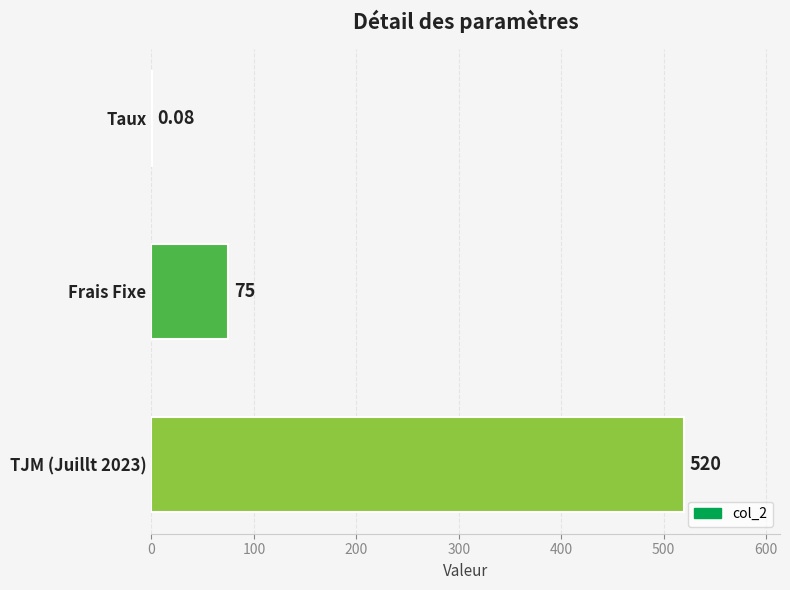

Count the number of data series in this chart.

1